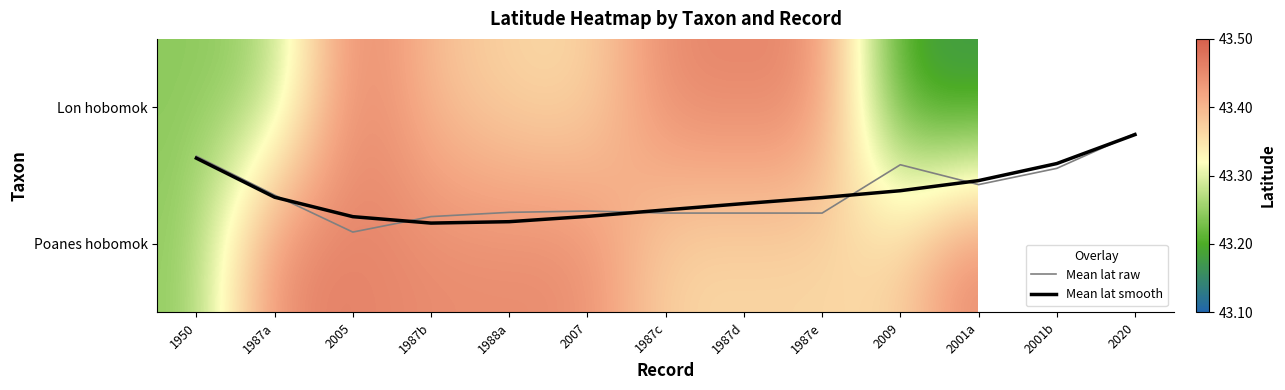

What is the minimum value for Mean lat smooth?

0.2